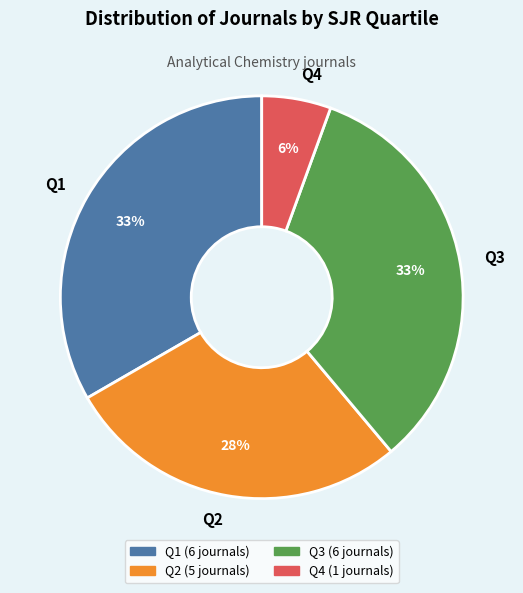

Does Q3 account for over 50% of the chart?

No